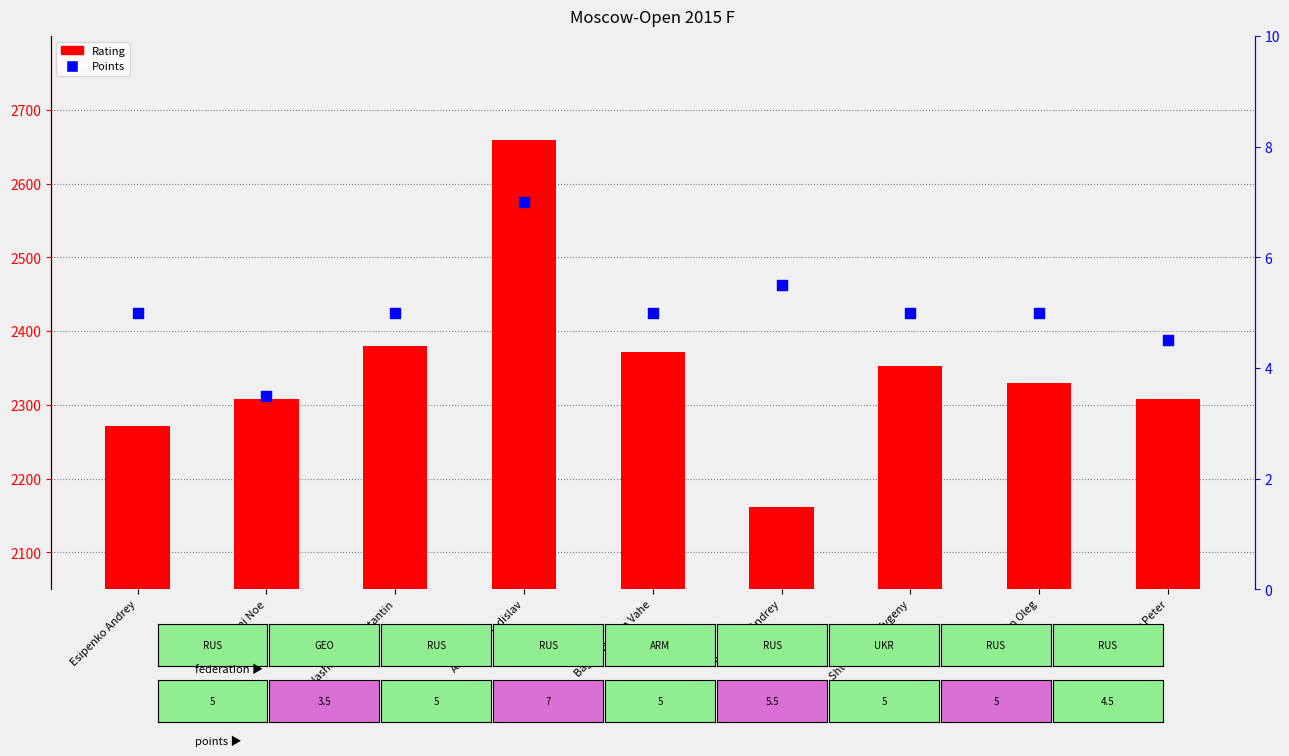

Which series has the largest total across all categories?

Rating